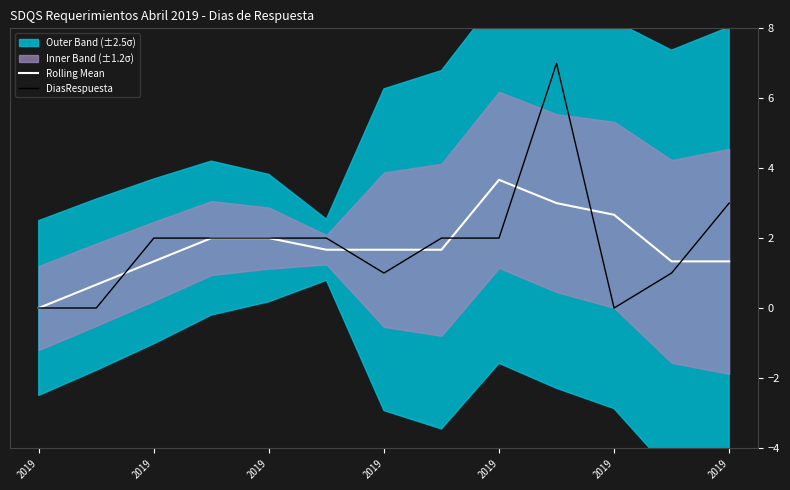

What is the sum of the Rolling Mean values at 2019 and 8?

5.0